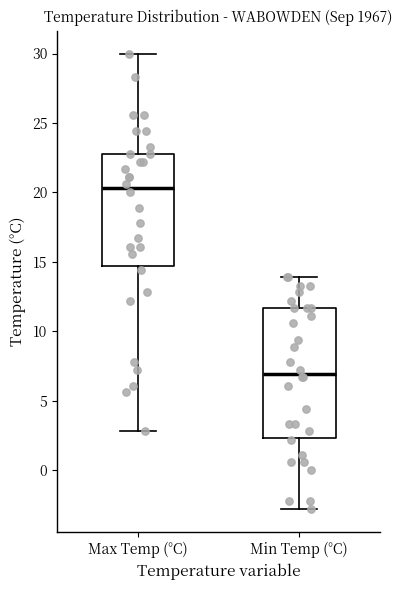

Which box is the tallest, from its lower edge to its upper edge?

Min Temp (°C)